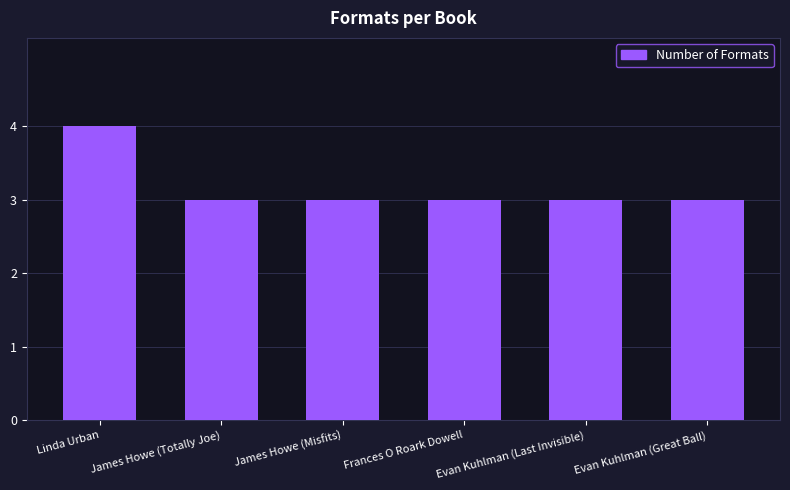

What is the value of the 2nd bar from the left?

3